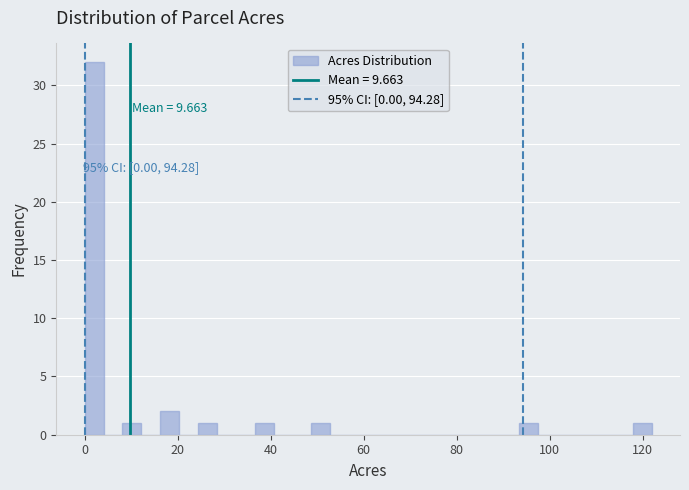

Read against the x-axis, roughly where is the centre of the tallest bar?

2